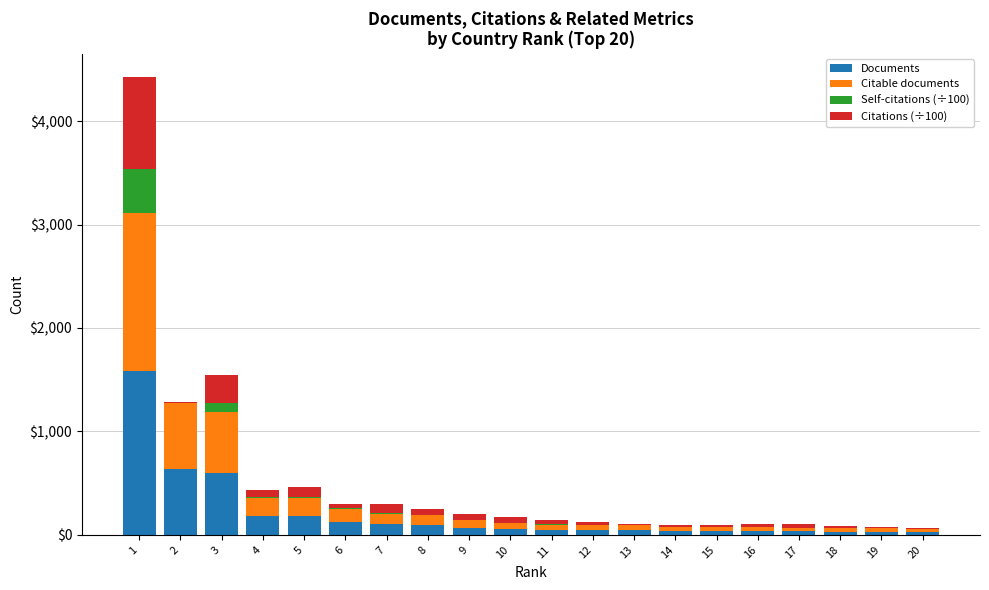

What is the highest value of the Documents series?

1580.0